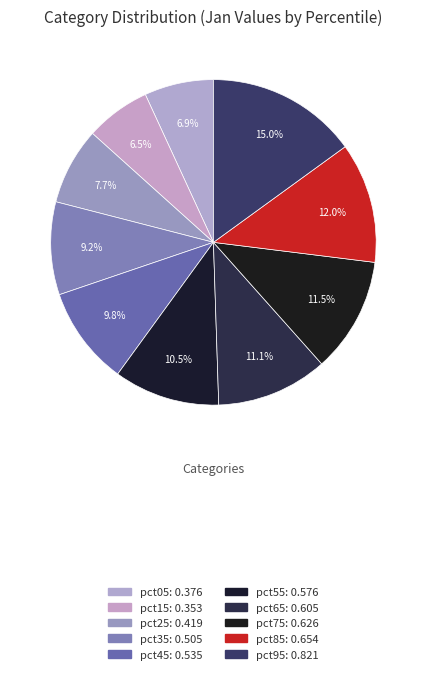

True or false: pct55 accounts for 23% of the total.

False